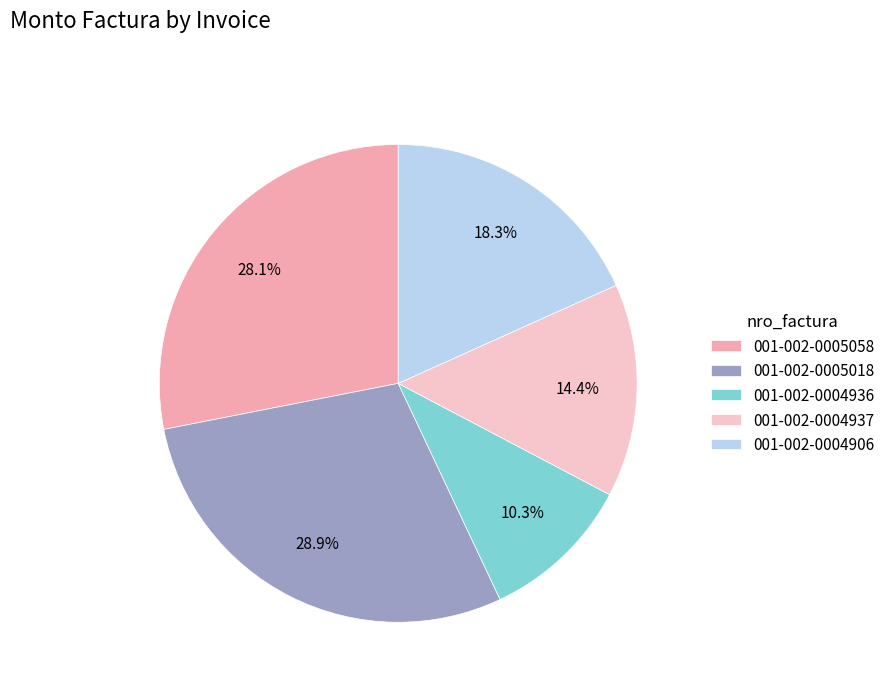

Is there a majority slice in this chart?

No